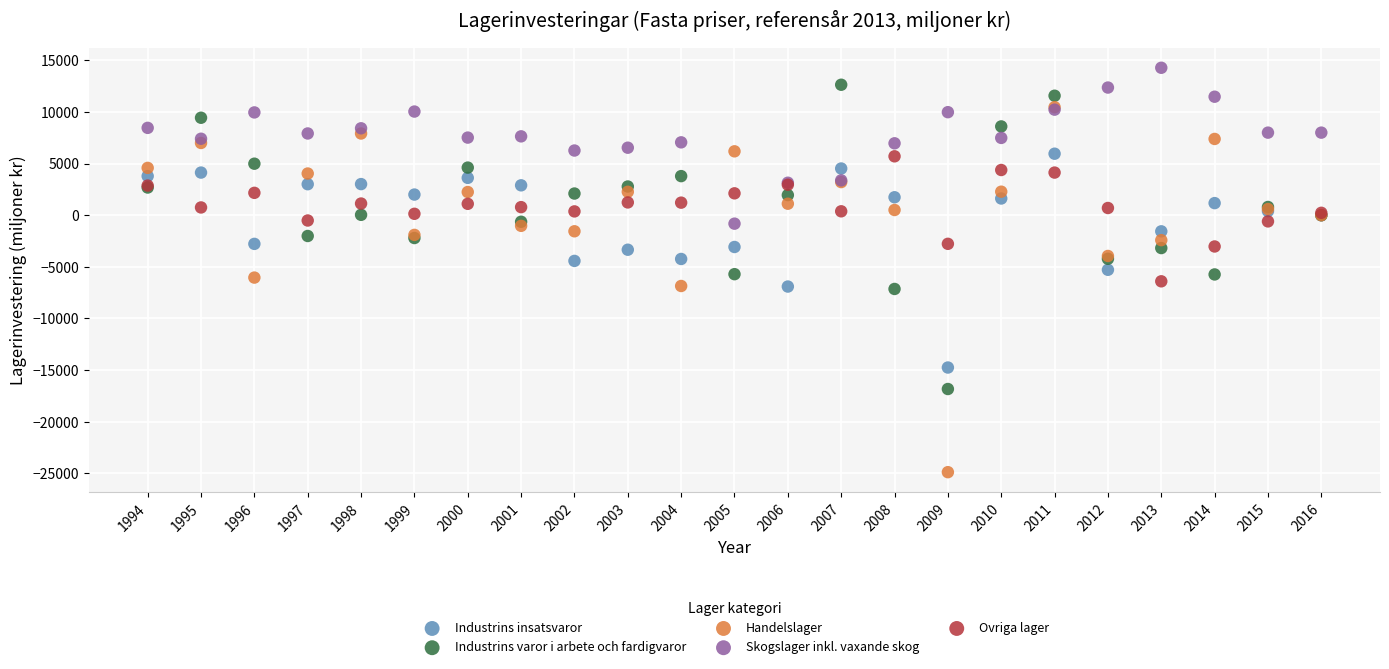

Which series reaches the maximum Y coordinate?

Skogslager inkl. vaxande skog